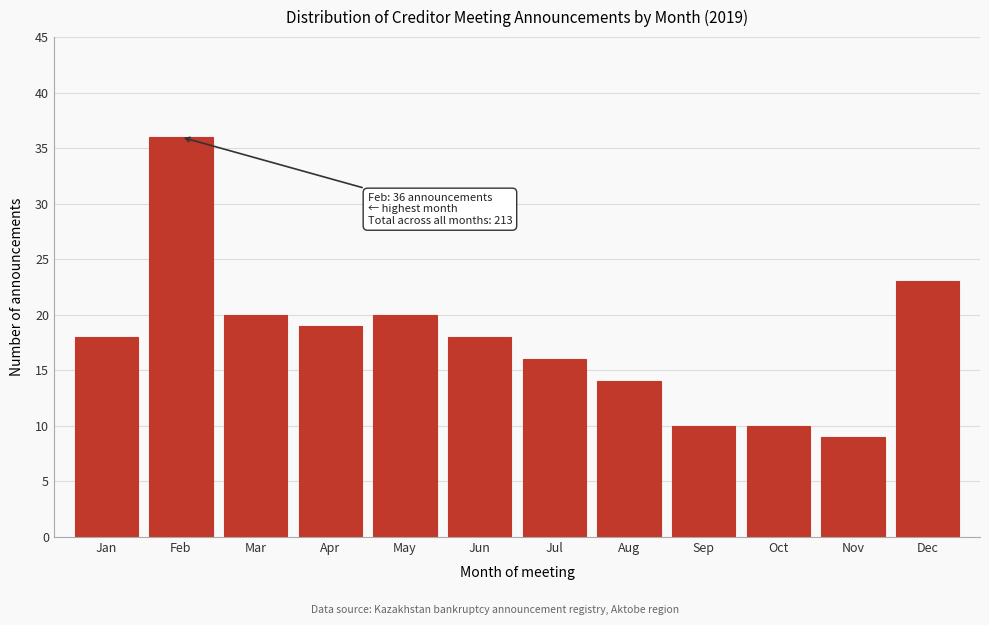

Reading right to left, list all the values displayed in this chart.

Dec=23	Nov=9	Oct=10	Sep=10	Aug=14	Jul=16	Jun=18	May=20	Apr=19	Mar=20	Feb=36	Jan=18